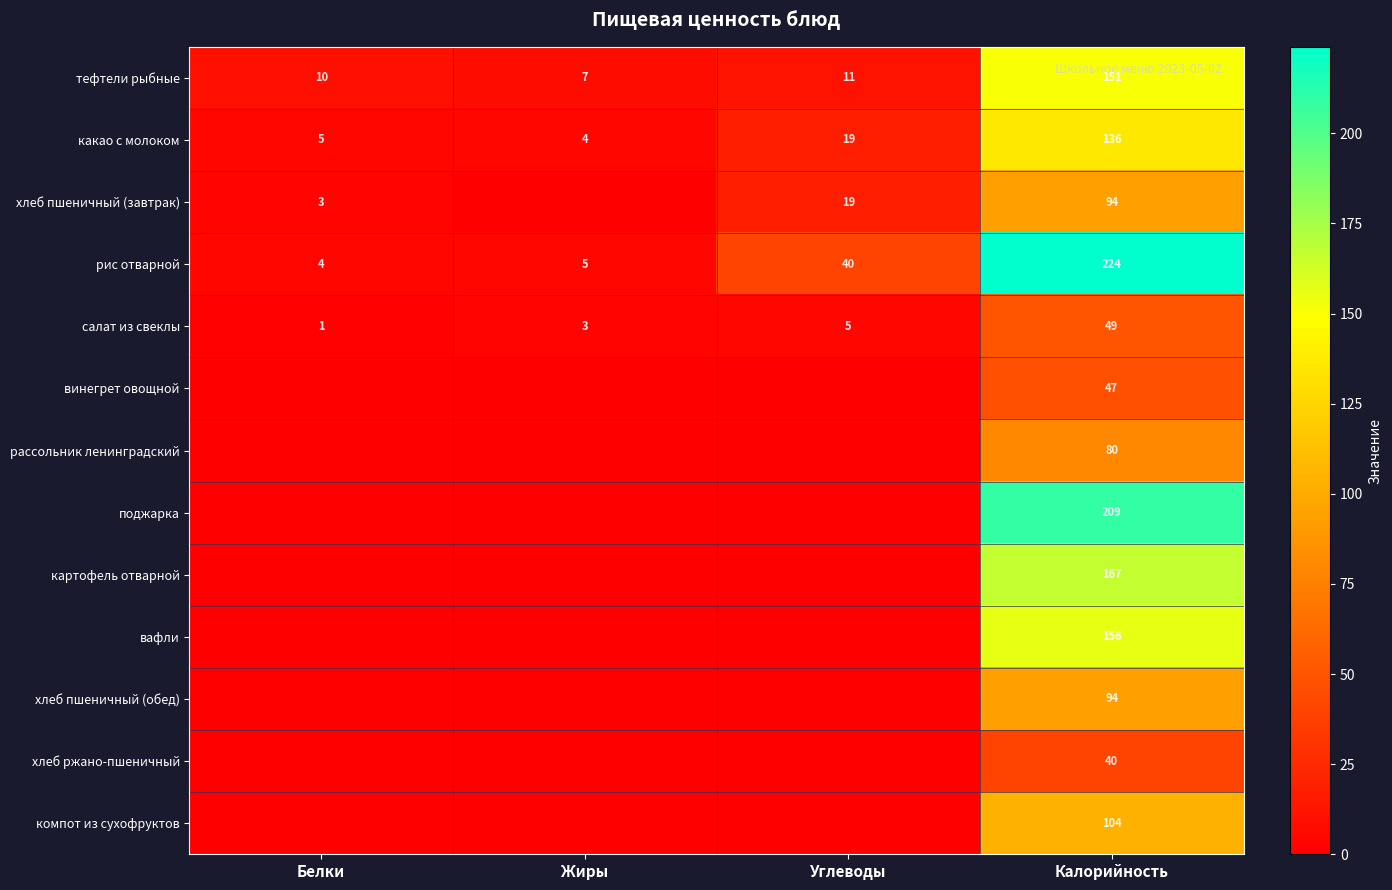

What is the difference between the highest and lowest values at Калорийность?

184